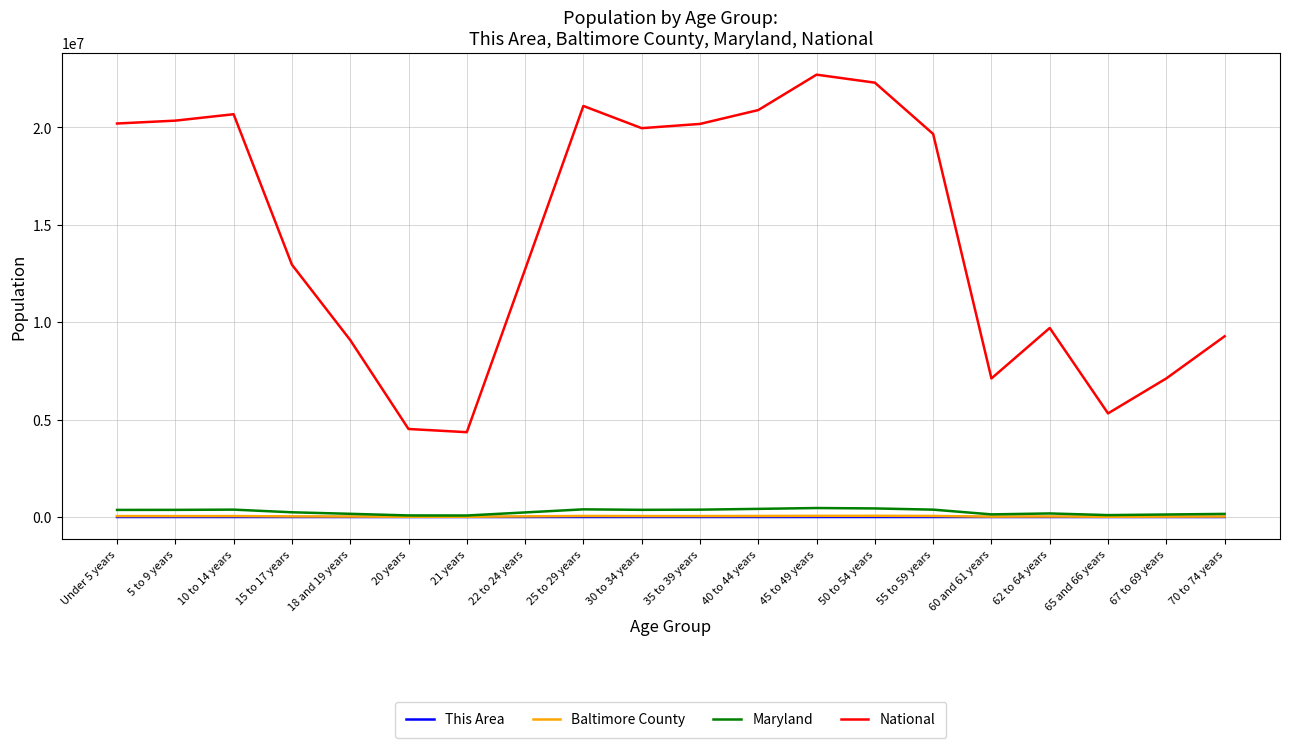

The value of National at 65 and 66 years is 3159924. True or false?

False